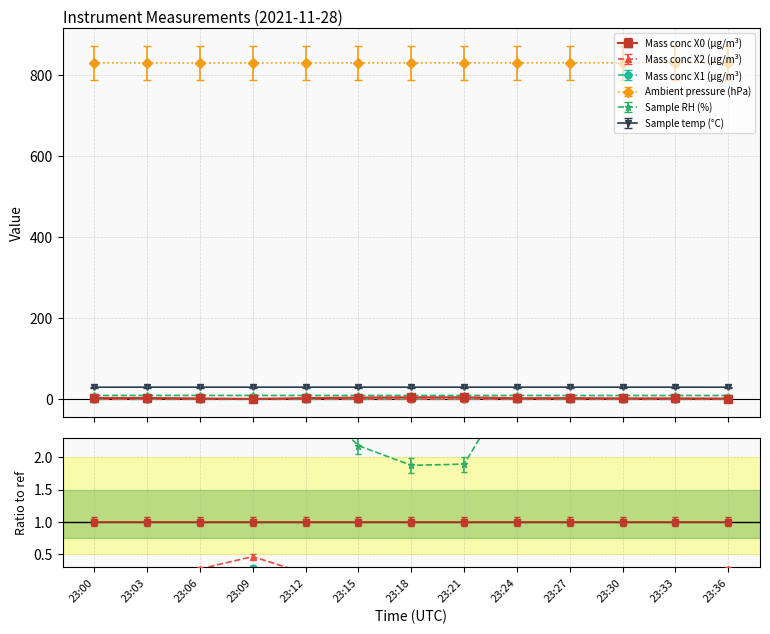

Is this an area chart (filled region under the line)?

No